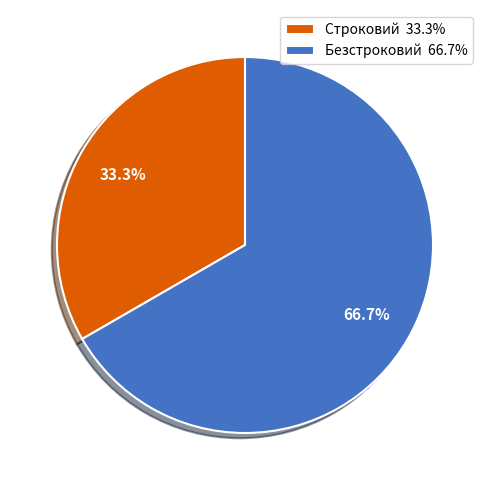

To the nearest percent, what is the combined percentage of Безстроковий and Строковий?

100%